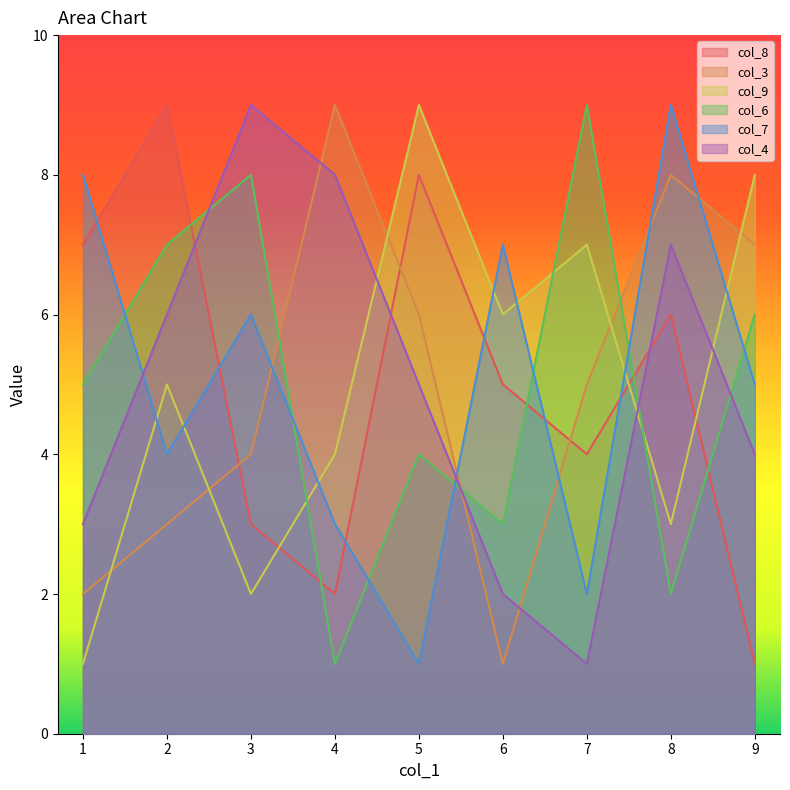

What is the value of the col_4 point at the 1st from the left?

3